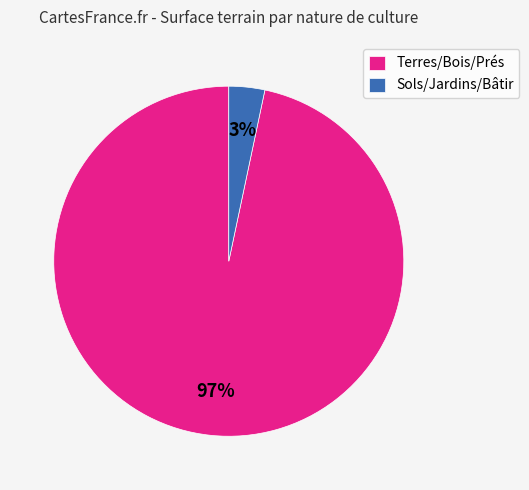

How many slices are in this pie chart?

2